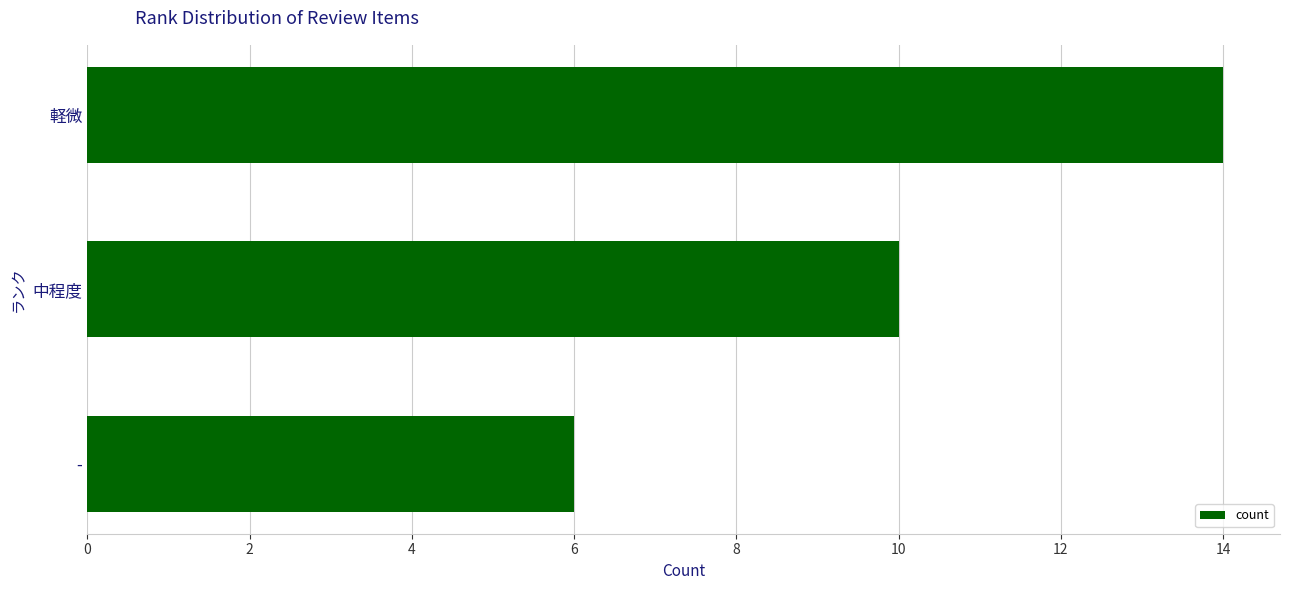

How many distinct data groups are displayed?

1